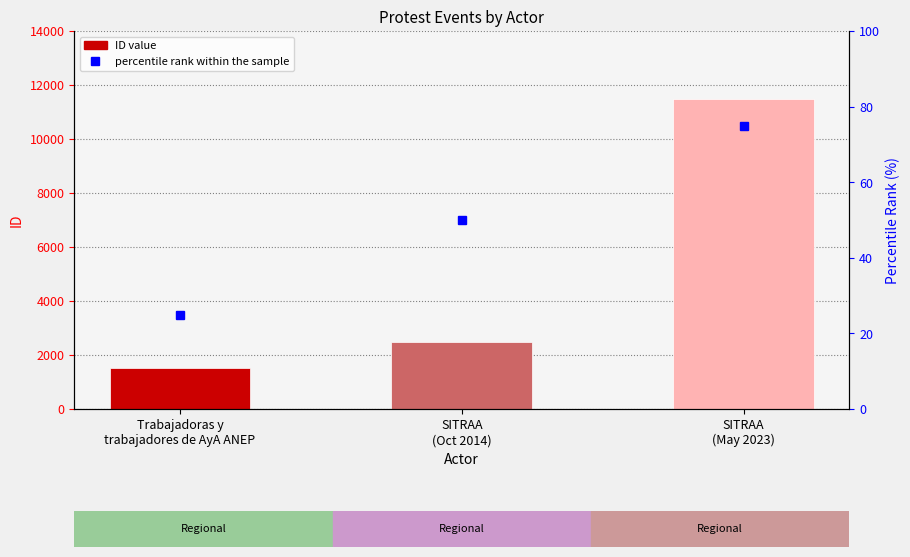

Count the number of categories in the chart.

3